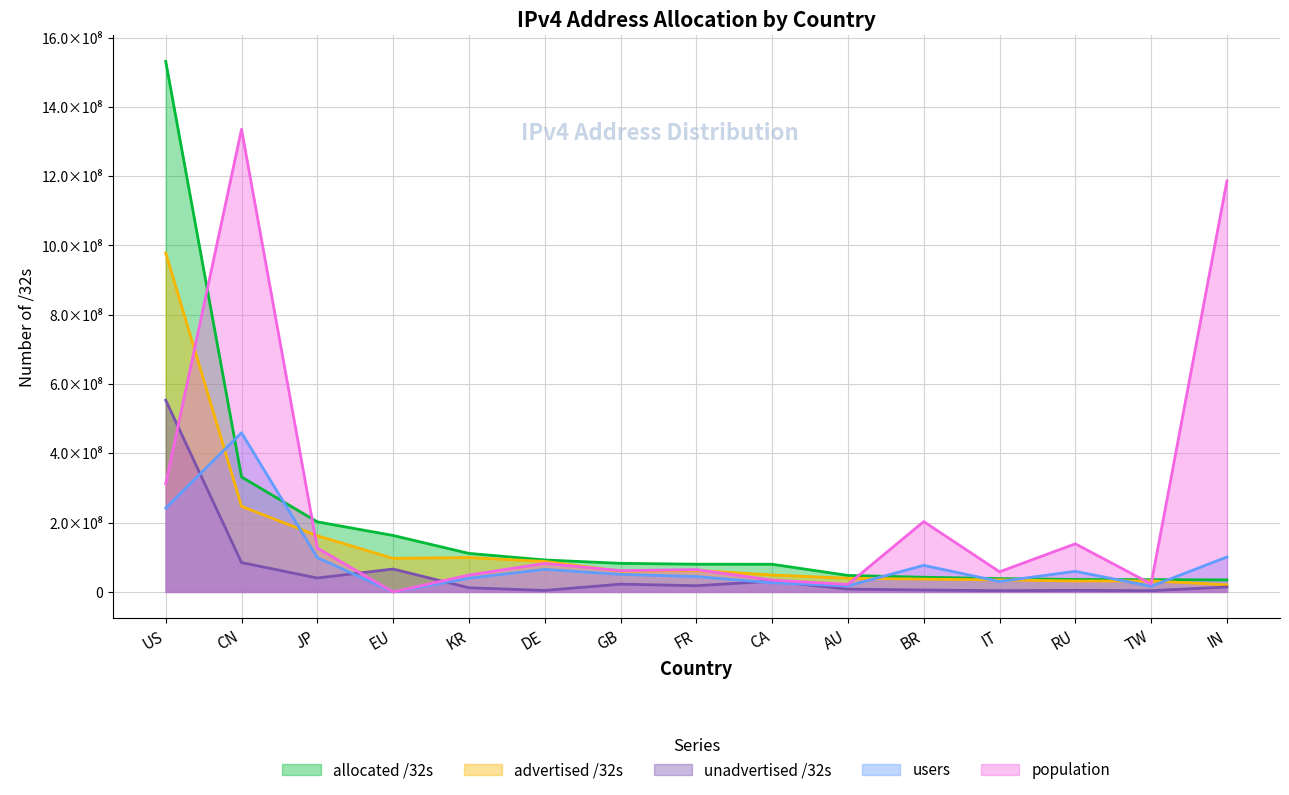

Reading right to left, transcribe all the data shown in this chart.

allocated /32s: 34631424	35378432	36030472	38336832	42337792	47530752	79811840	79966560	82429576	92252408	111160832	162940896	202206976	331789312	1531684096
advertised /32s: 20485120	31806464	31570176	34768640	36915456	39425312	48870144	62064896	60001936	87982064	99250720	96848512	162136384	247030784	978213448
unadvertised /32s: 14146304	3571968	4460296	3568192	5422336	8105440	30941696	17901664	22427640	4270344	11910112	66092384	40070592	84758528	553470648
users: 100841416	16168260	59429312	30013200	76745635	17399297	26403224	44327440	50675934	65053853	39527861	0	98966113	459405273	241715540
population: 1186369602	23064565	138853534	58052612	203030781	21721969	33980984	64335908	61425375	82242545	48739656	0	126555132	1335480446	312697982